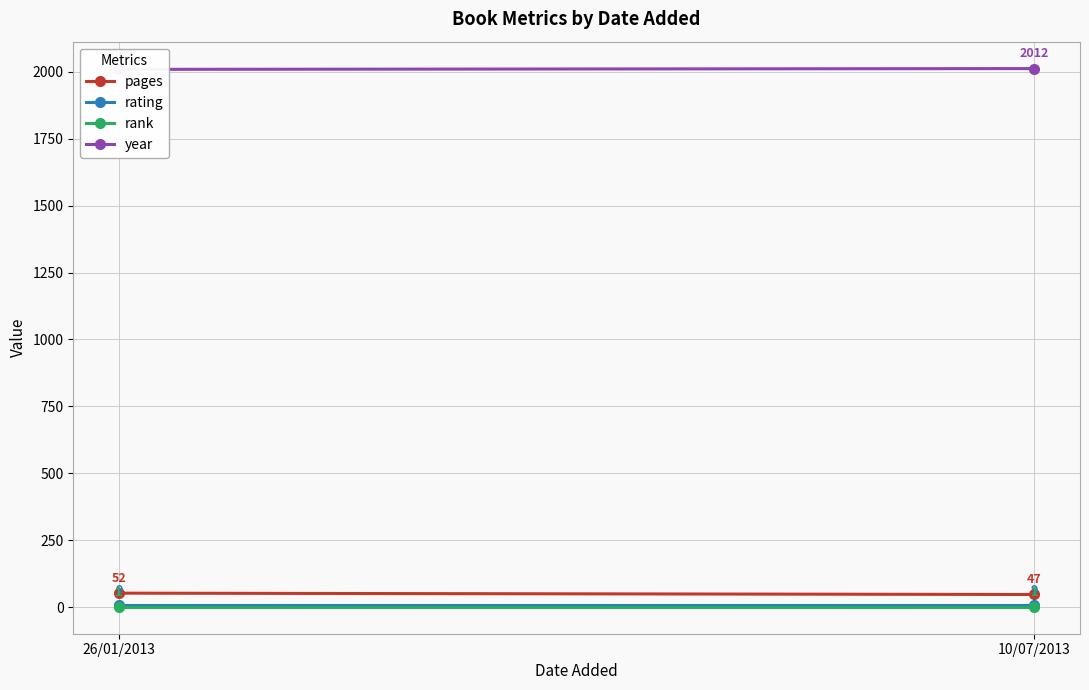

The rating series shows 4 at 26/01/2013. True or false?

False